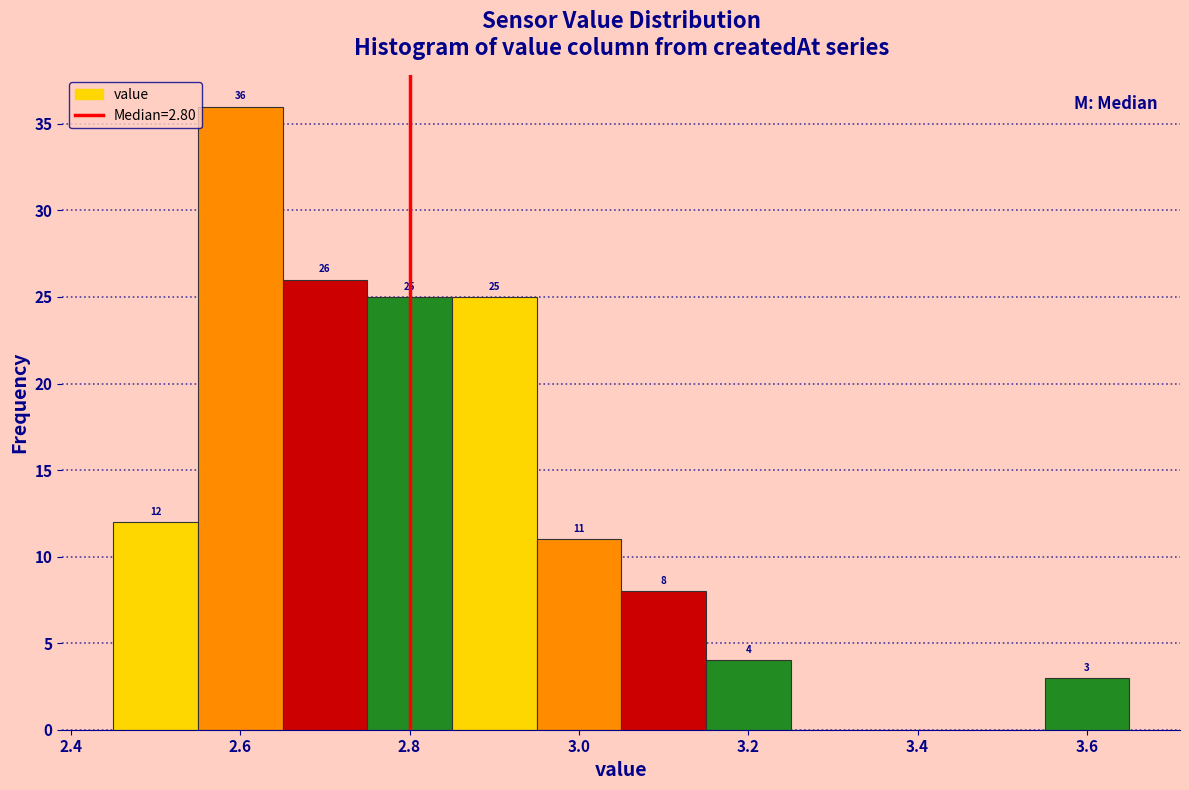

Which range on the x-axis has the tallest bar?

2.55 to 2.65